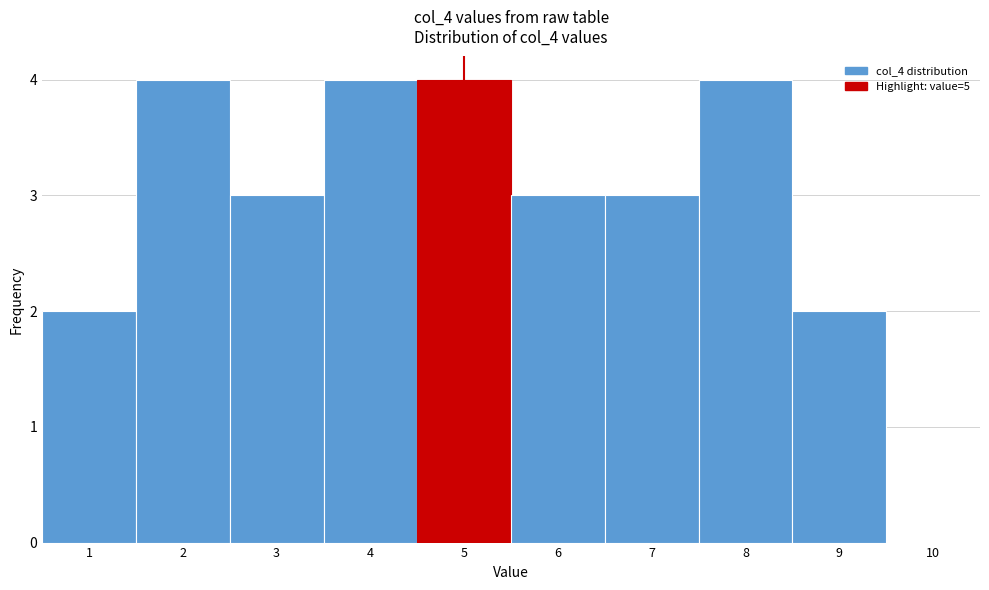

Reading left to right, transcribe this chart: for each bar, give the range it covers on the x-axis and its height. The values are not printed on the chart, so give them approximately, as read against the axis.

0.5 to 1.5: 2
1.5 to 2.5: 4
2.5 to 3.5: 3
3.5 to 4.5: 4
4.5 to 5.5: 4
5.5 to 6.5: 3
6.5 to 7.5: 3
7.5 to 8.5: 4
8.5 to 9.5: 2
9.5 to 10.5: 0